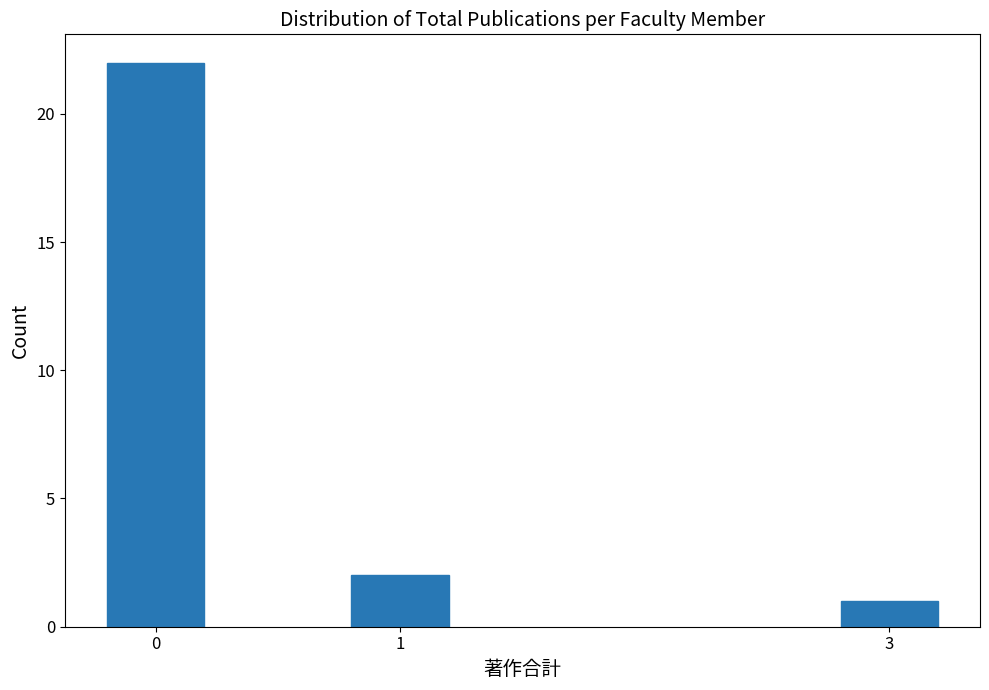

Reading left to right, extract all data points from this chart.

22	2	1